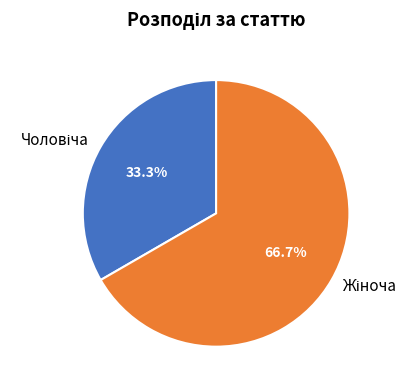

How many slices are in this pie chart?

2